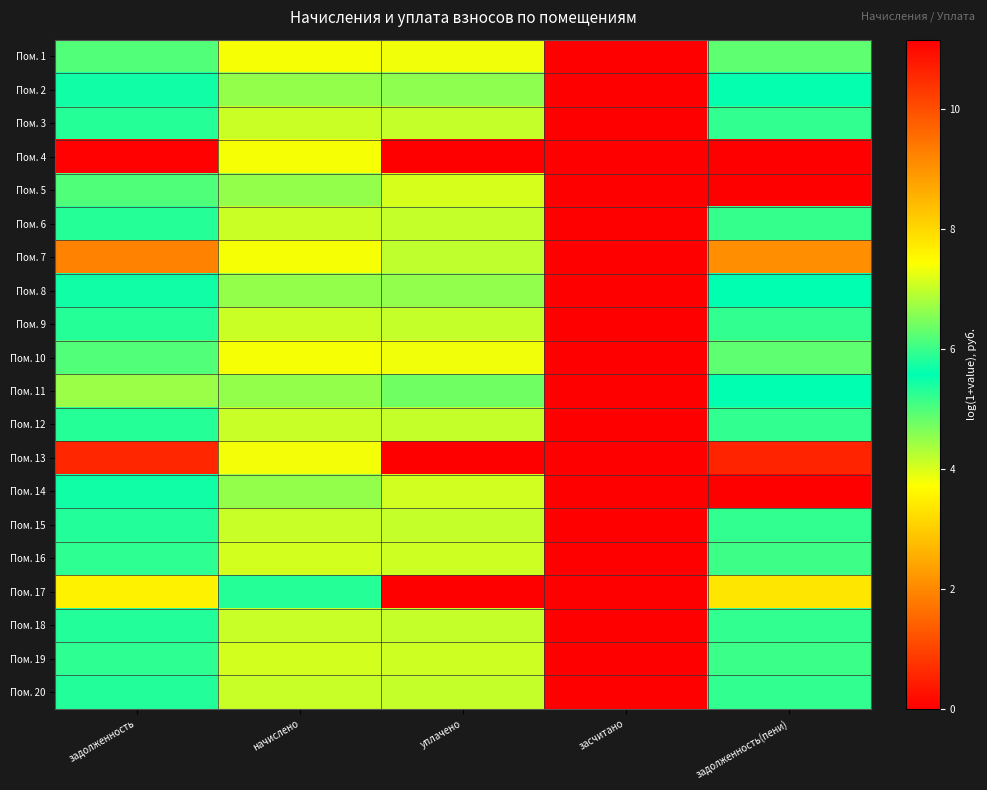

What is the total value across all series at начислено?

139.5